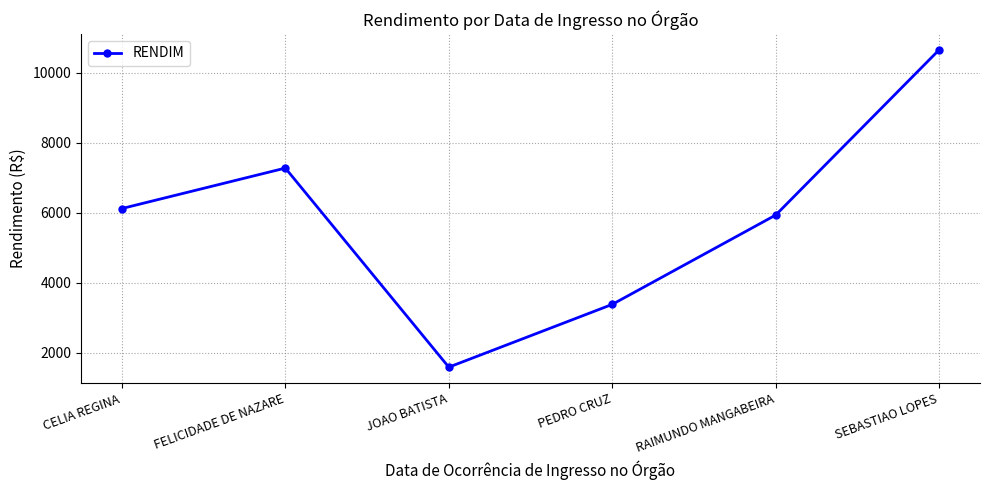

Rank the categories by value from highest to lowest.

SEBASTIAO LOPES, FELICIDADE DE NAZARE, CELIA REGINA, RAIMUNDO MANGABEIRA, PEDRO CRUZ, JOAO BATISTA